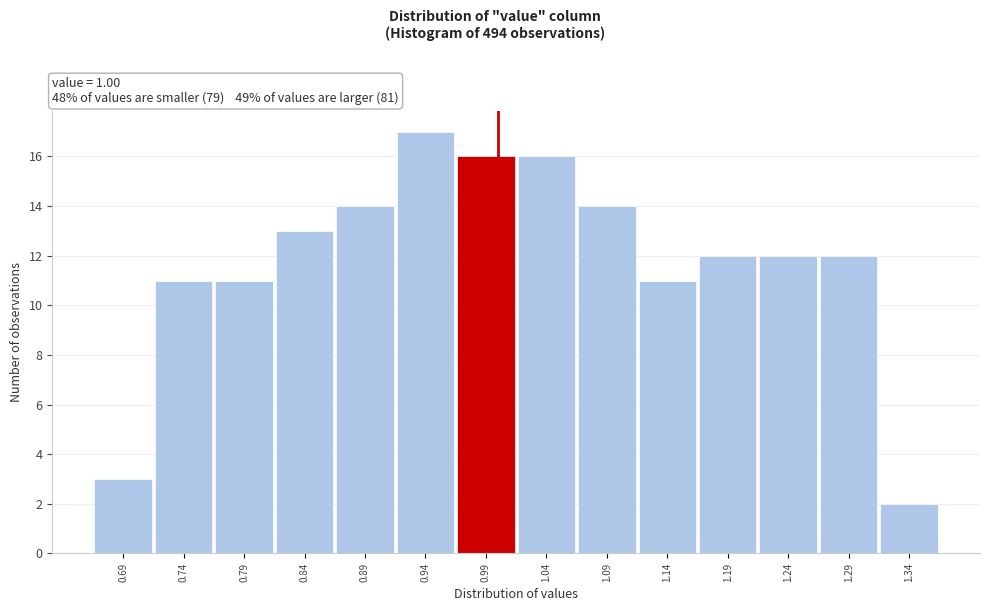

Reading left to right, list every bar in this chart as the range it spans on the x-axis followed by its height. The values are not printed on the chart, so give them approximately, as read against the axis.

0.665 to 0.715: 3
0.715 to 0.765: 11
0.765 to 0.815: 11
0.815 to 0.865: 13
0.865 to 0.915: 14
0.915 to 0.965: 17
0.965 to 1.015: 16
1.015 to 1.065: 16
1.065 to 1.115: 14
1.115 to 1.165: 11
1.165 to 1.215: 12
1.215 to 1.265: 12
1.265 to 1.315: 12
1.315 to 1.365: 2